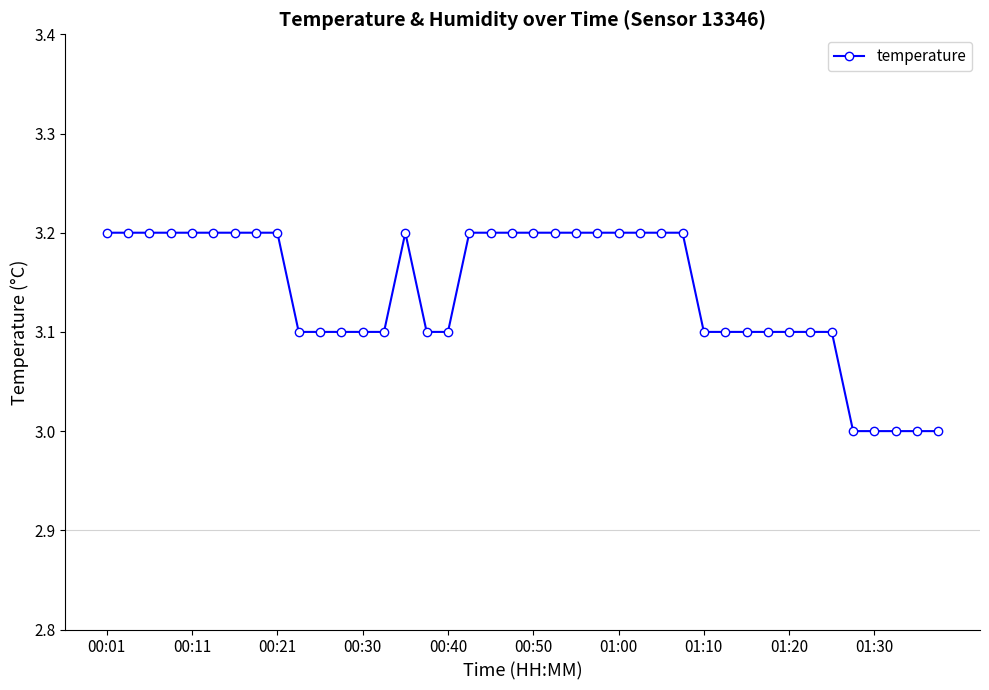

Reading left to right, list all the values displayed in this chart.

3.2	3.2	3.2	3.2	3.2	3.2	3.2	3.2	3.2	3.1	3.1	3.1	3.1	3.1	3.2	3.1	3.1	3.2	3.2	3.2	3.2	3.2	3.2	3.2	3.2	3.2	3.2	3.2	3.1	3.1	3.1	3.1	3.1	3.1	3.1	3.0	3.0	3.0	3.0	3.0